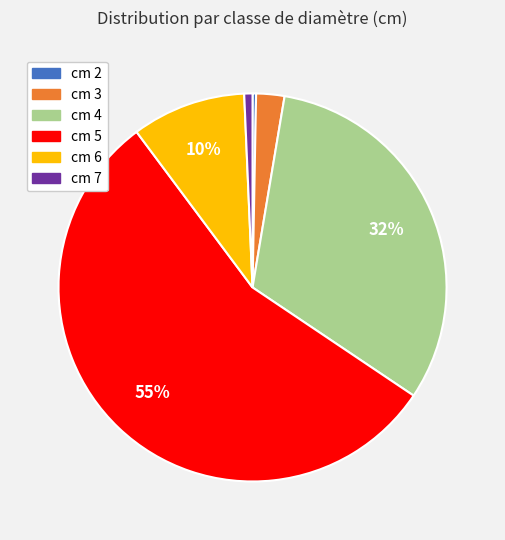

Is it true that cm 6 is 16% of the pie?

False